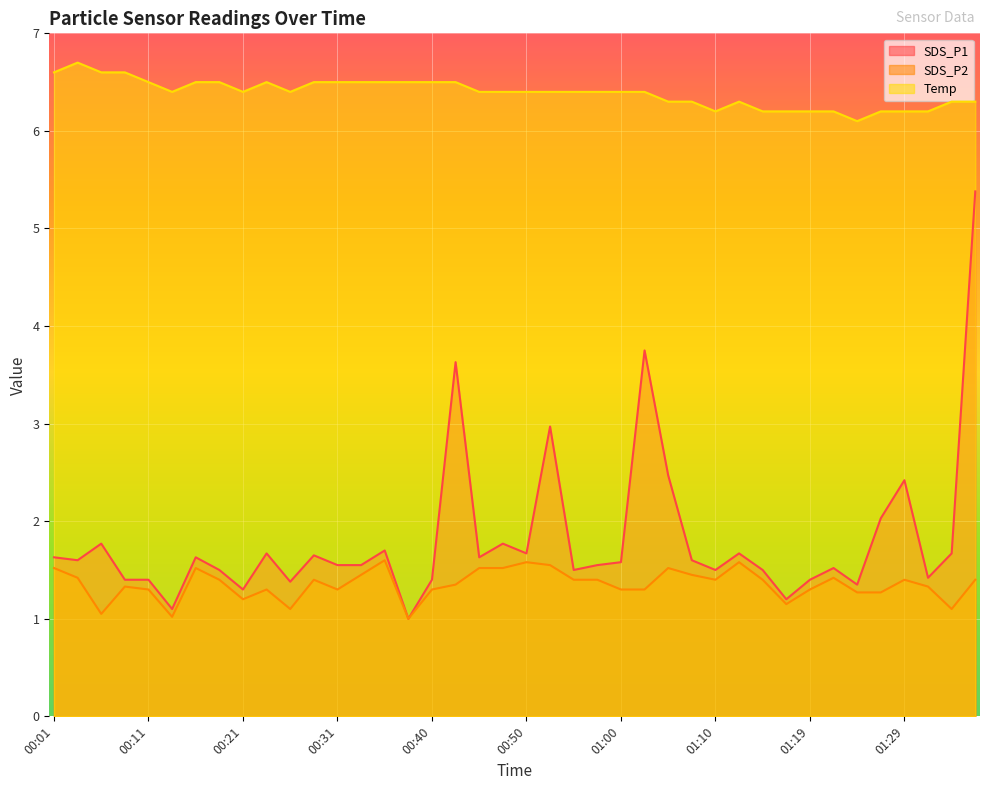

What is the maximum value for SDS_P1?

5.4